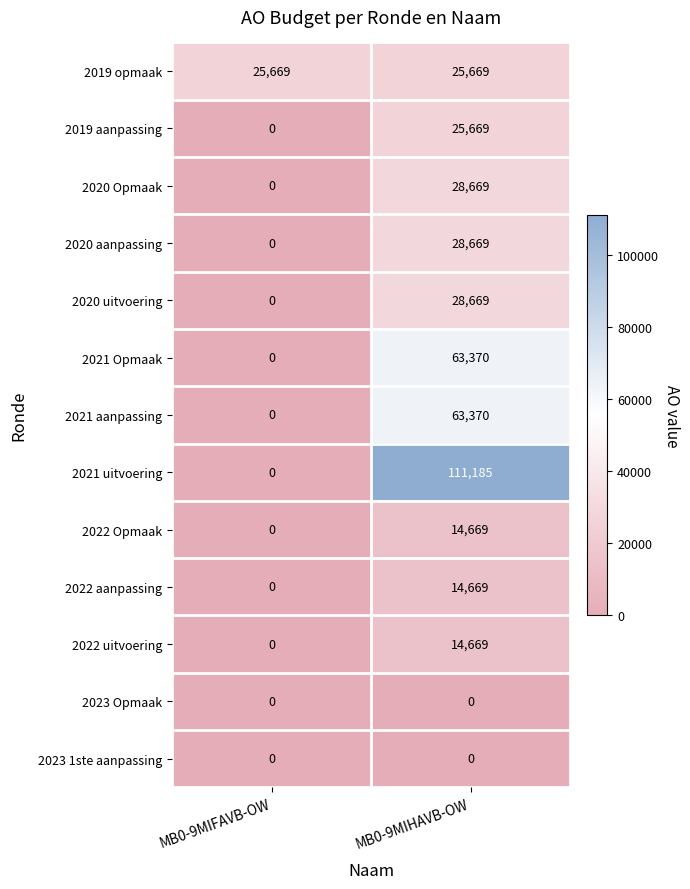

What is the greatest value displayed?

111185